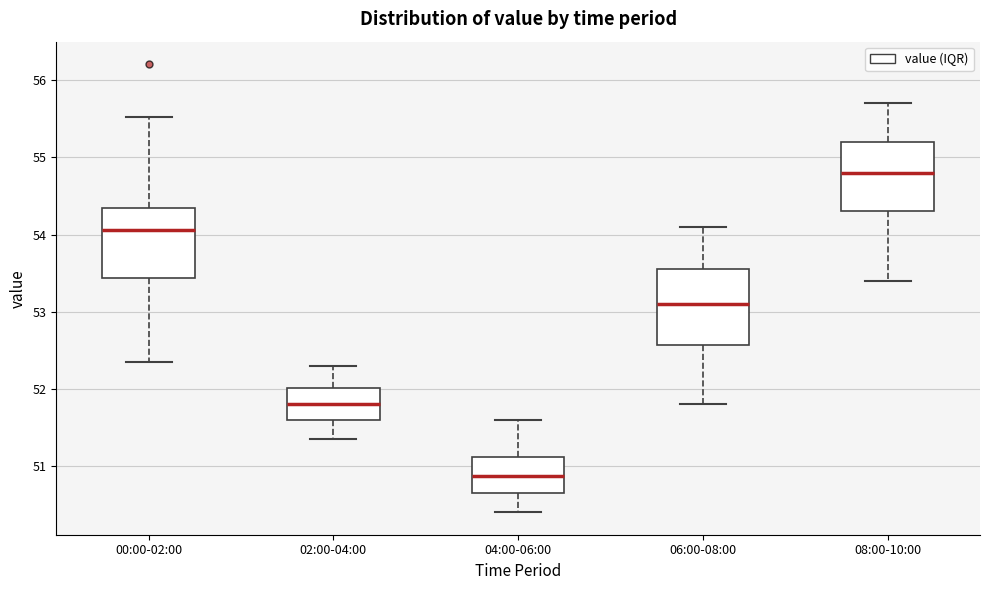

Reading left to right, read every box against the y-axis: the position of its median line, the range the box covers, and the ends of its whiskers. The values are not printed on the chart, so give them approximately, as read against the axis.

00:00-02:00: median 54.1, box 53.4 to 54.3, whiskers 52.4 to 55.5
02:00-04:00: median 51.8, box 51.6 to 52.0, whiskers 51.4 to 52.3
04:00-06:00: median 50.9, box 50.7 to 51.1, whiskers 50.4 to 51.6
06:00-08:00: median 53.1, box 52.6 to 53.6, whiskers 51.8 to 54.1
08:00-10:00: median 54.8, box 54.3 to 55.2, whiskers 53.4 to 55.7